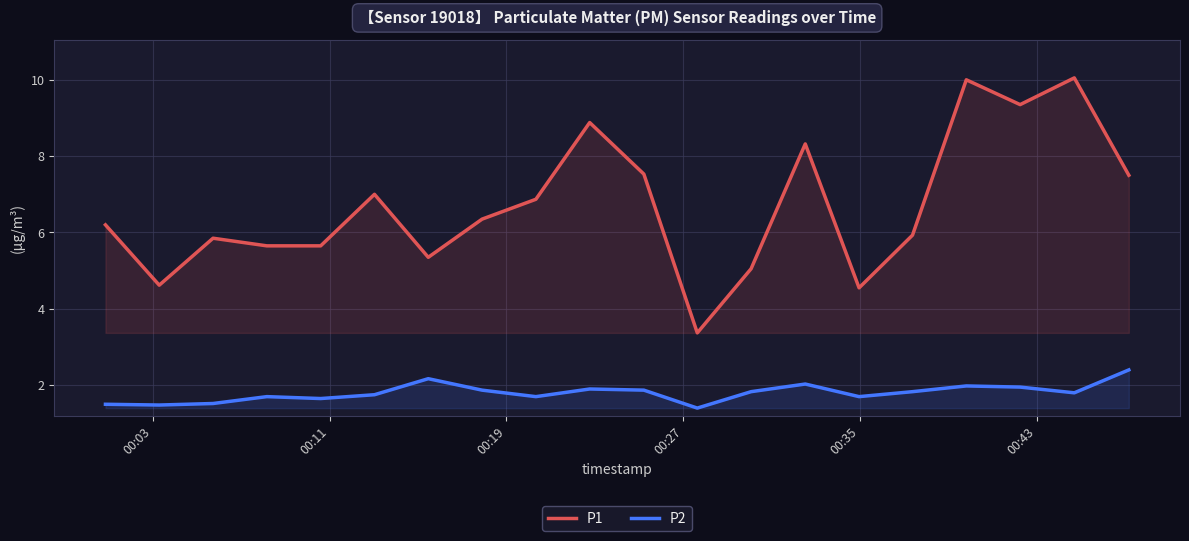

What is the difference between the second highest and second lowest values in the P2 series?

0.7